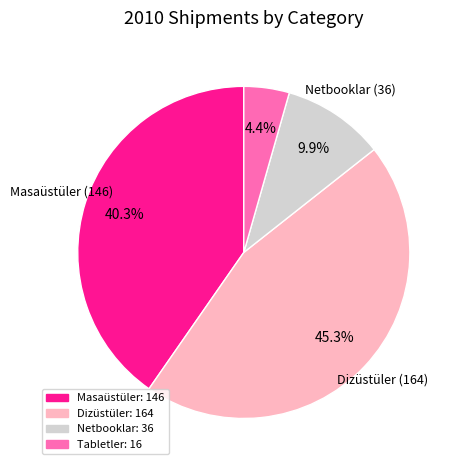

True or false: Tabletler accounts for 4% of the total.

True